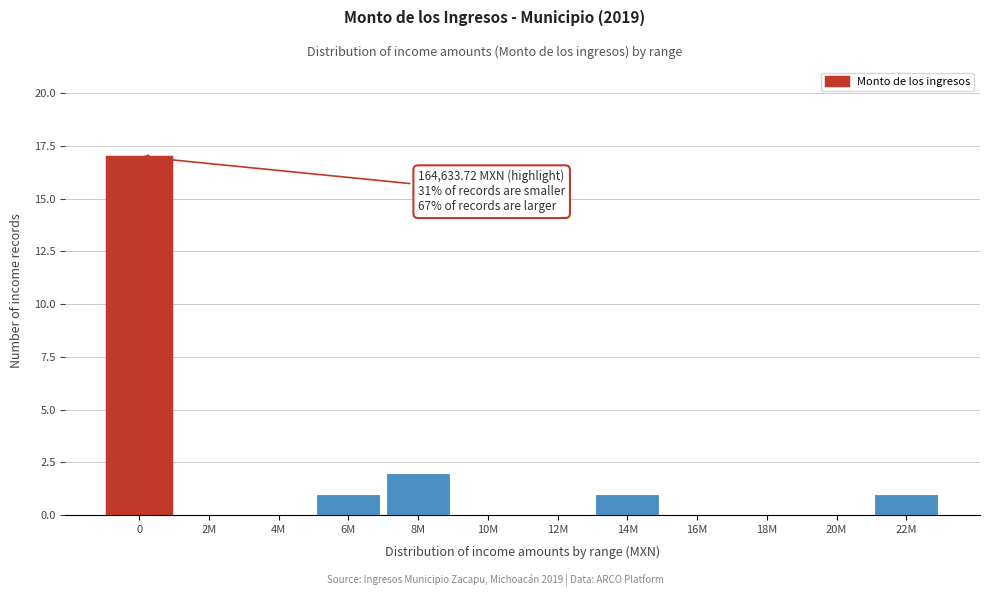

Reading left to right, transcribe all the data shown in this chart.

0=17	2M=0	4M=0	6M=1	8M=2	10M=0	12M=0	14M=1	16M=0	18M=0	20M=0	22M=1